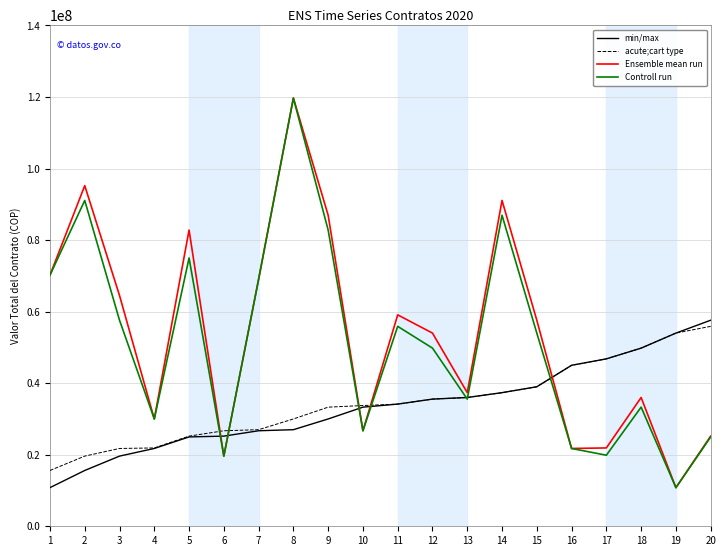

Between 7 and 14, which series saw the biggest shift?

Ensemble mean run